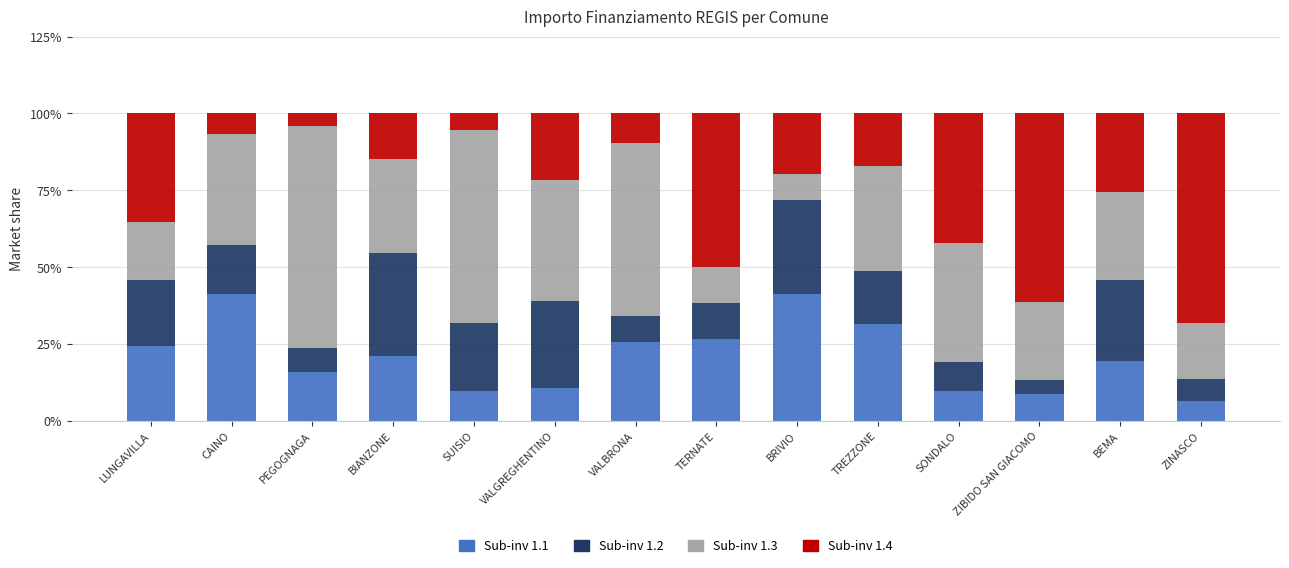

What is the total value across all series at TREZZONE?

100.0